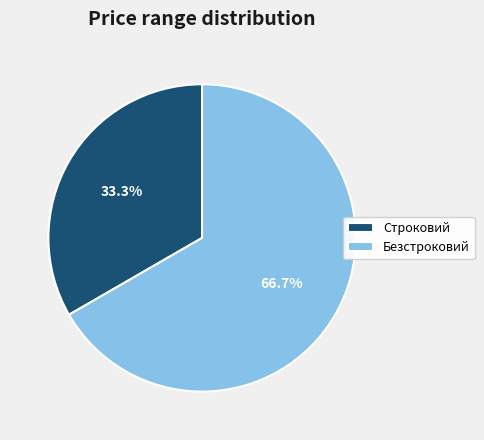

What is the ratio of the value at Строковий to the value at Безстроковий?

0.5